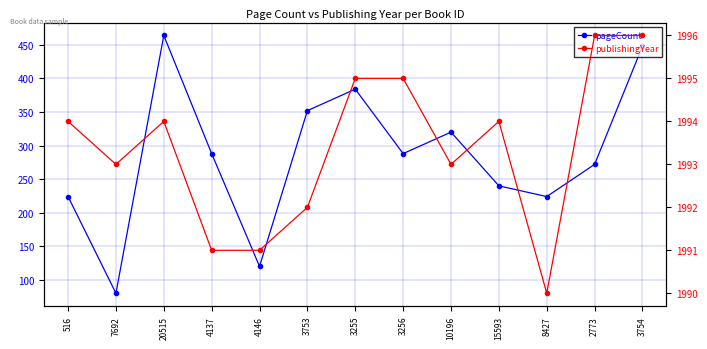

At which label does pageCount first exceed 288?

20515